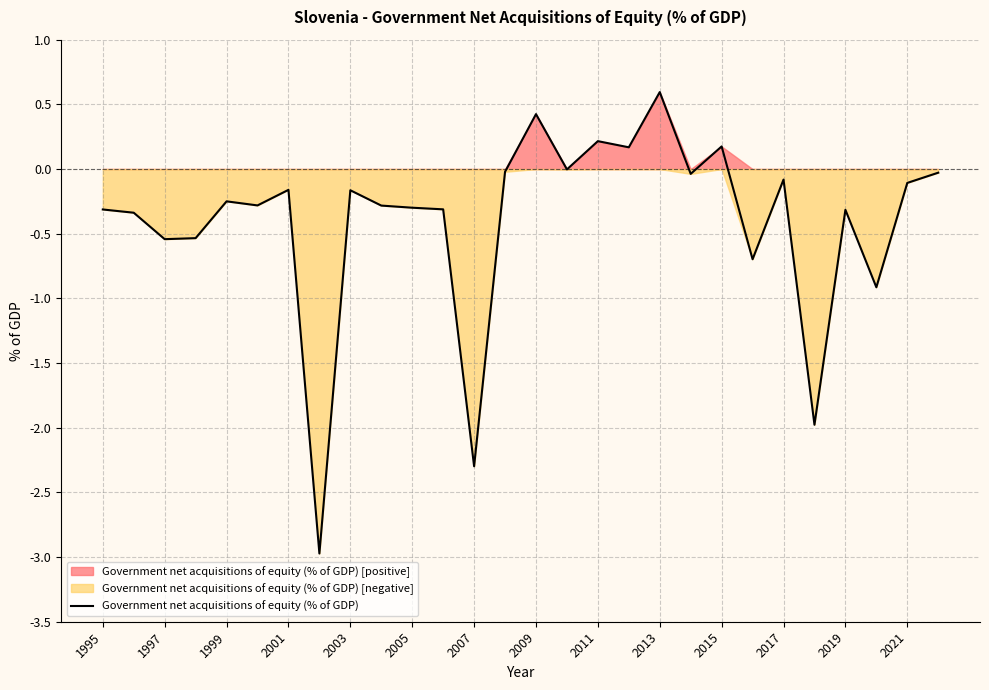

Reading left to right, extract all data points from this chart.

-0.3	-0.3	-0.5	-0.5	-0.2	-0.3	-0.2	-3.0	-0.2	-0.3	-0.3	-0.3	-2.3	-0.0	0.4	-0.0	0.2	0.2	0.6	-0.0	0.2	-0.7	-0.1	-2.0	-0.3	-0.9	-0.1	-0.0